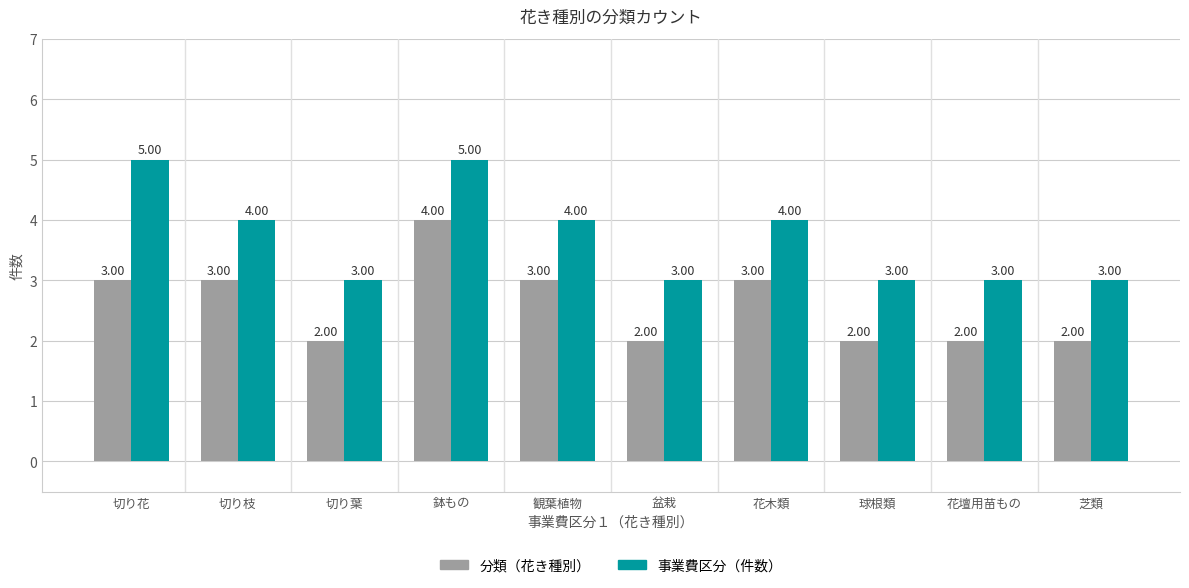

What is the label of the 7th bar from the left?

花木類